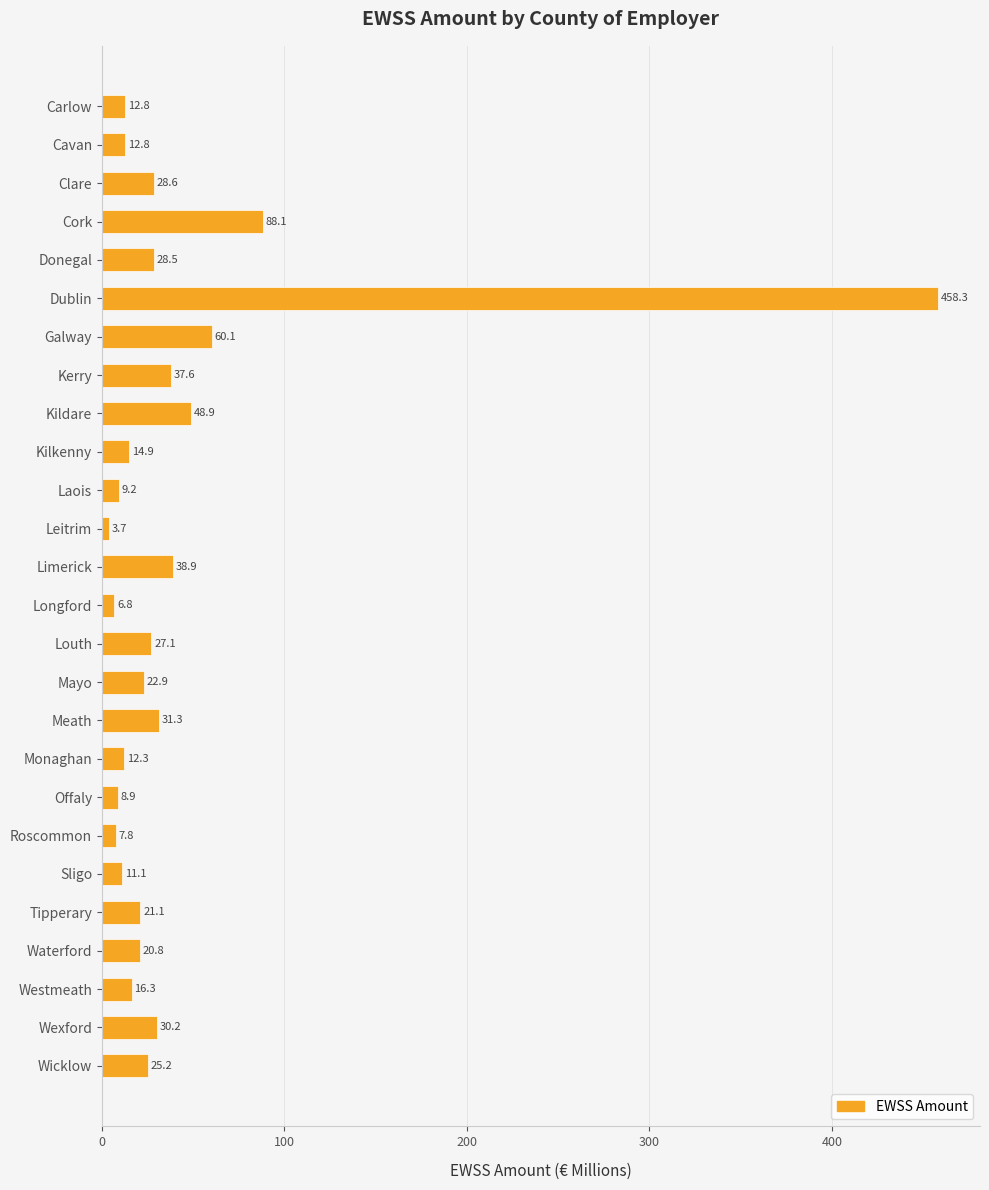

What is the sum of all values?

1084.2